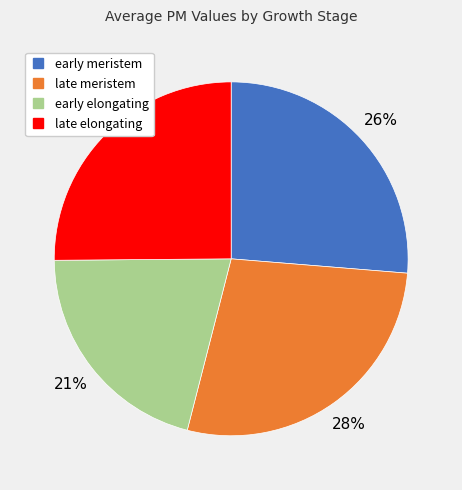

Which slice is the largest?

late meristem